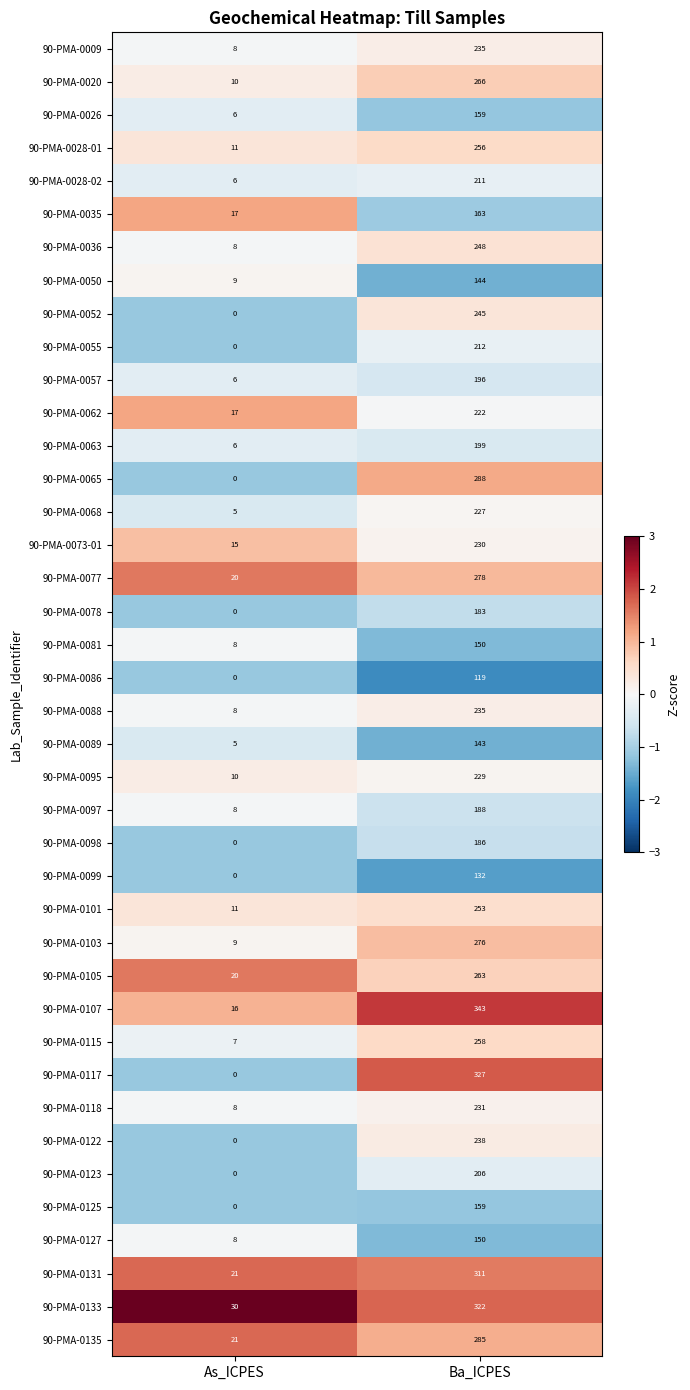

At which category is the sum across all series the highest?

Ba_ICPES